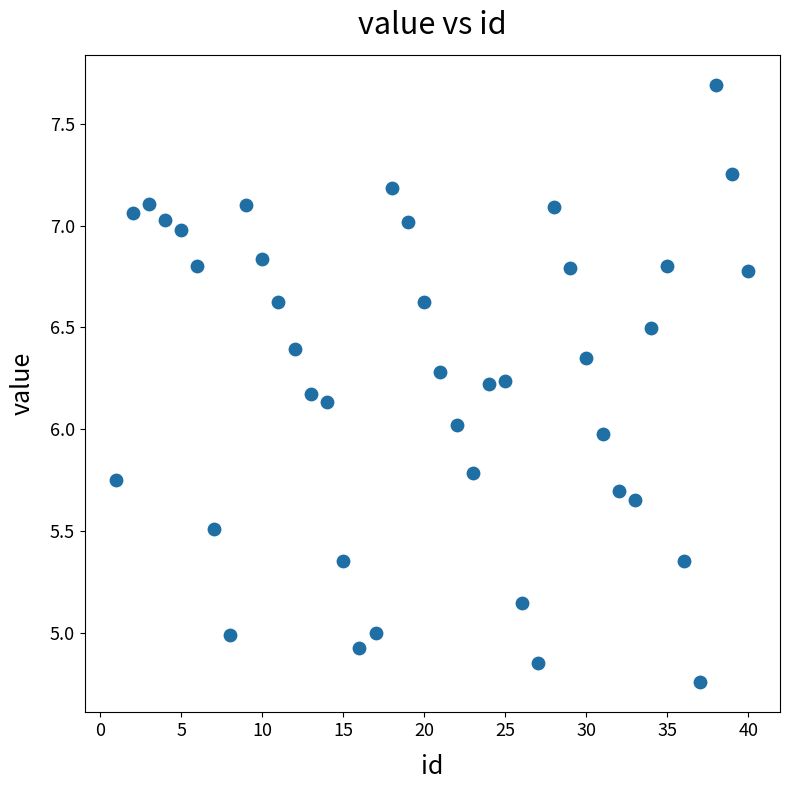

What is the range of X values (max minus min)?

39.0